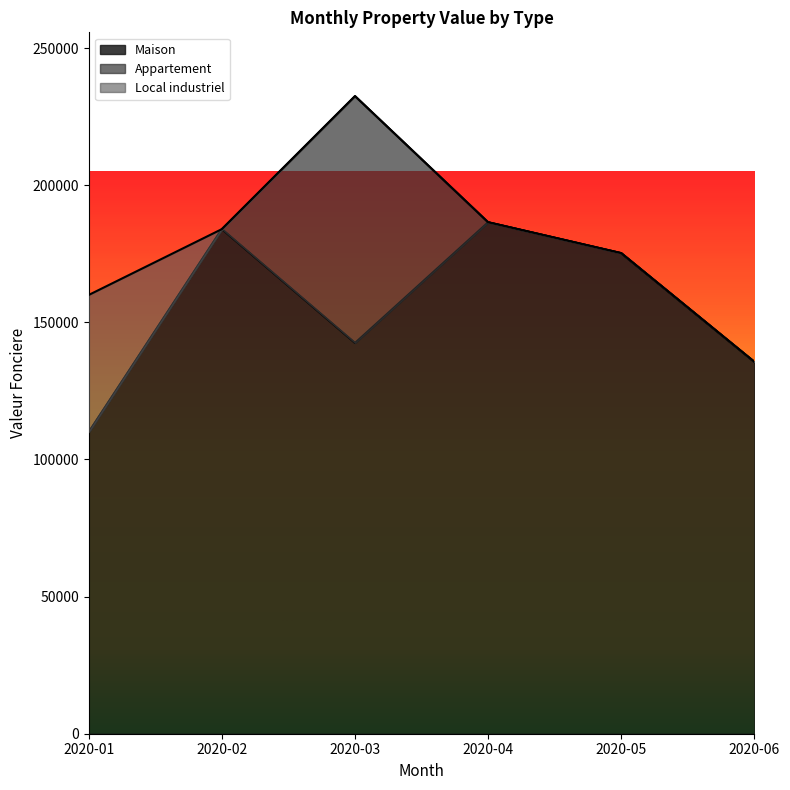

Which category has the lowest value in the Maison series?

2020-01